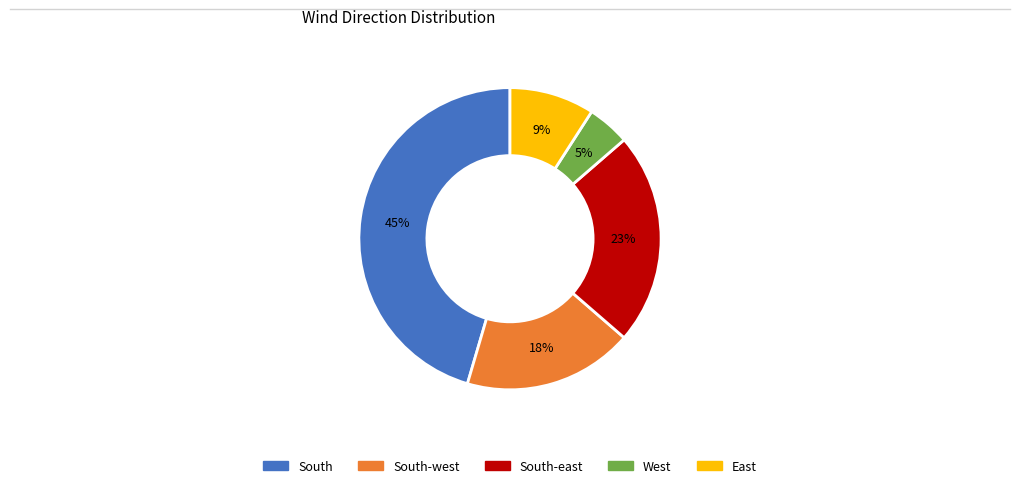

To the nearest percent, what is the average slice percentage?

20%